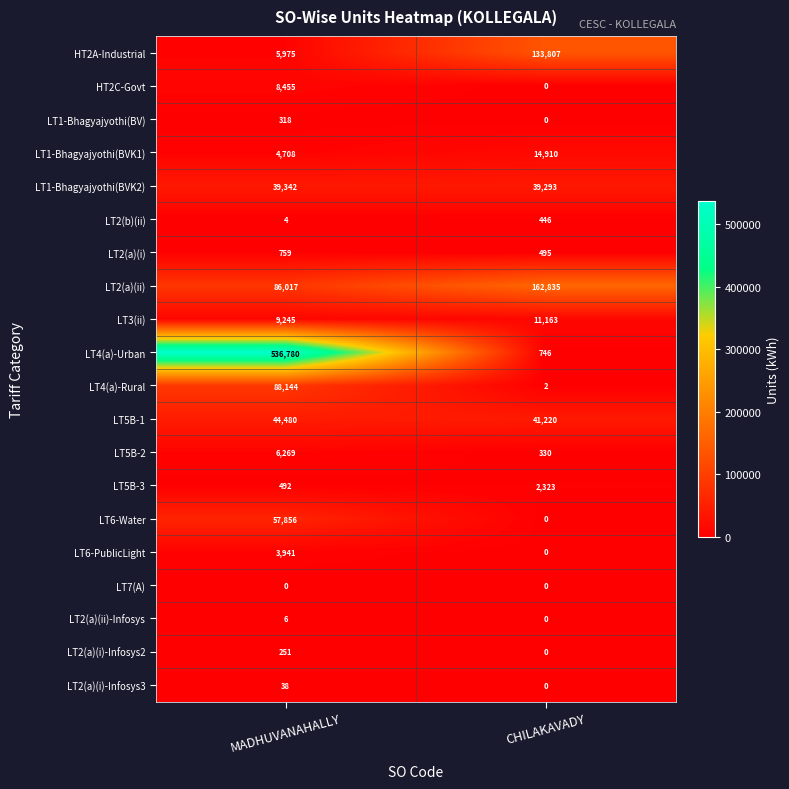

Where is LT6-PublicLight nearest to the value 1970?

CHILAKAVADY